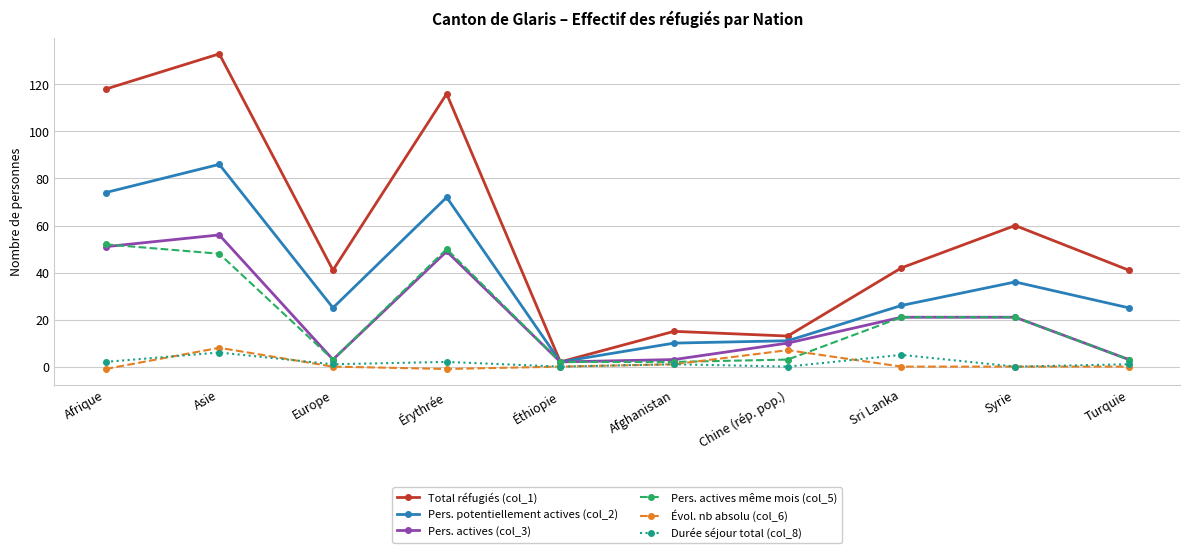

At how many categories does at least one series exceed 131?

1